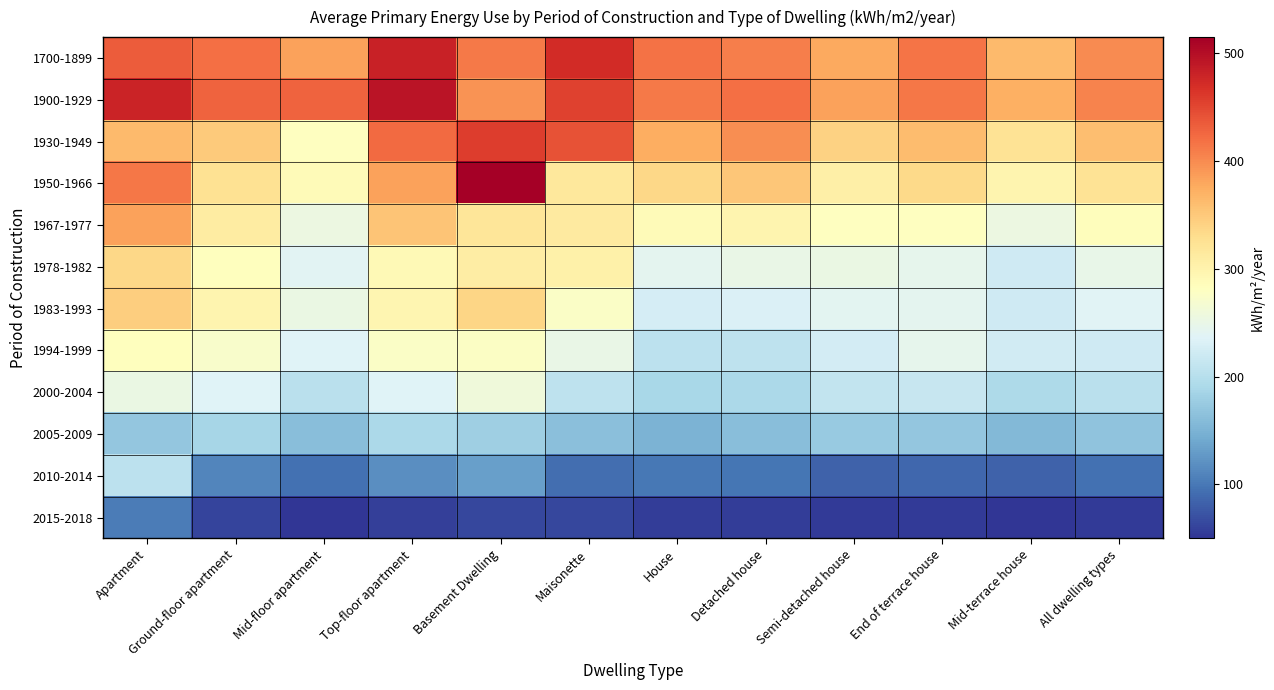

At which category does the chart reach its peak across all series?

Basement Dwelling